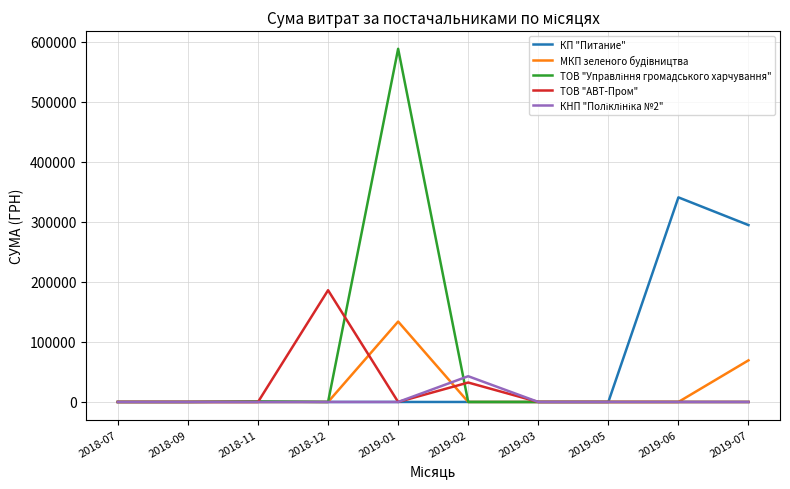

The МКП зеленого будiвництва series shows -52188.2 at 2018-12. True or false?

False